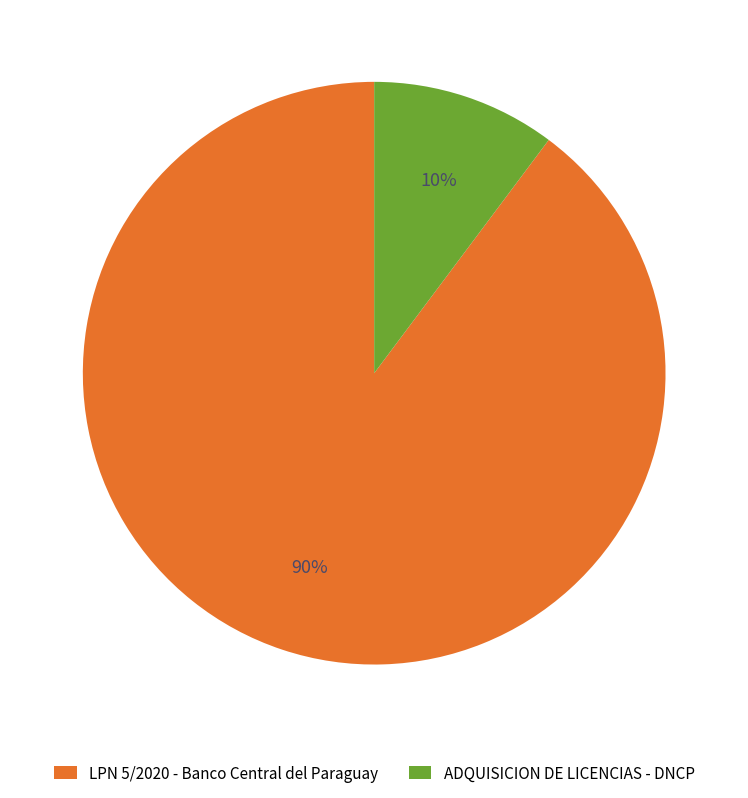

Rank the categories by value from highest to lowest.

LPN 5/2020 - Banco Central del Paraguay, ADQUISICION DE LICENCIAS - DNCP